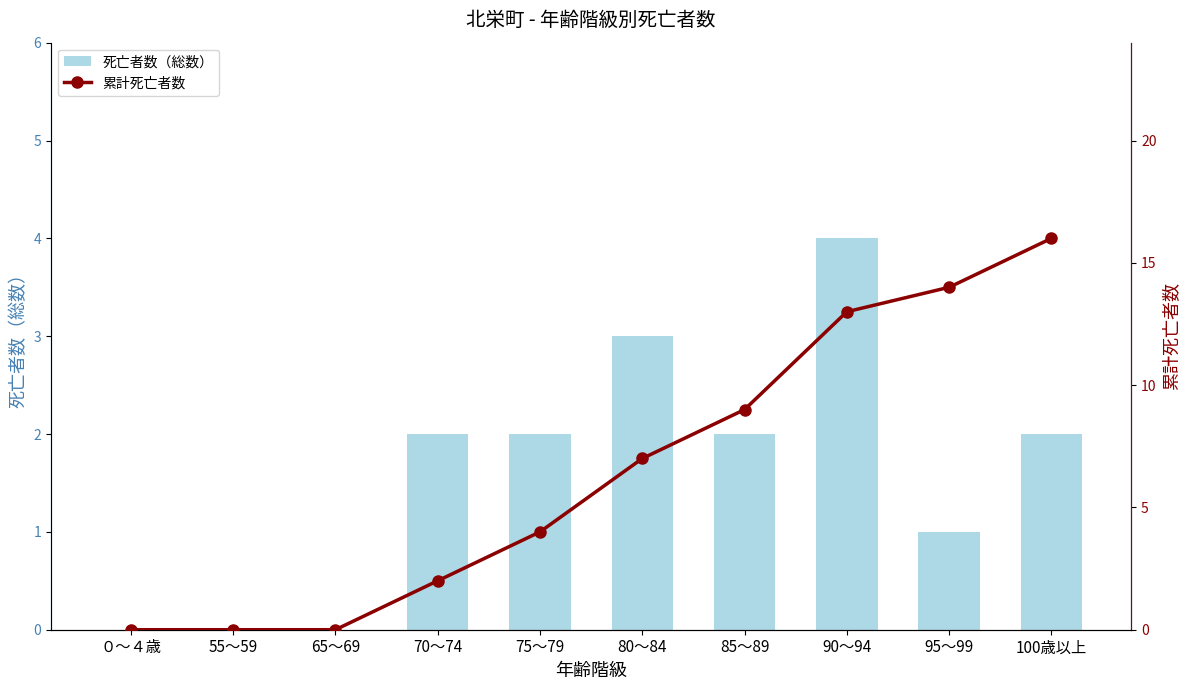

Reading left to right, what are all the values shown in this chart?

死亡者数（総数）: 0	0	0	2	2	3	2	4	1	2
累計死亡者数: 0	0	0	2	4	7	9	13	14	16